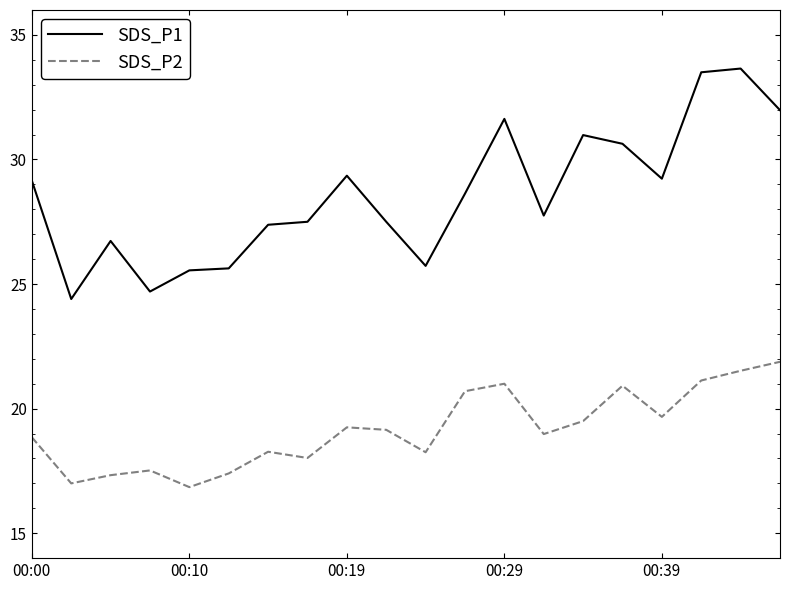

True or false: SDS_P2 and SDS_P1 intersect in this chart.

False